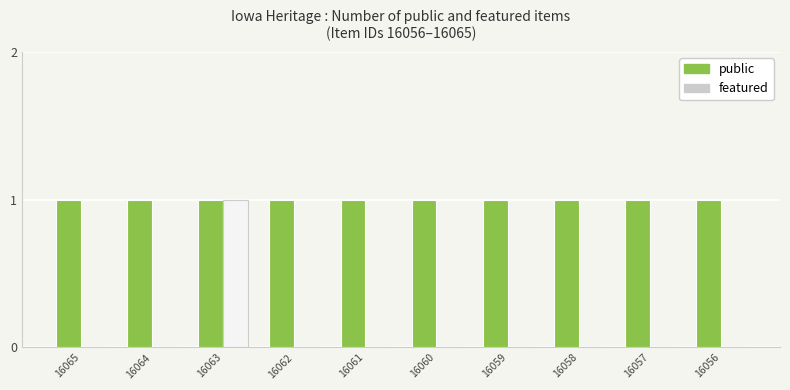

Between 16063 and 16060, which series saw the biggest shift?

featured